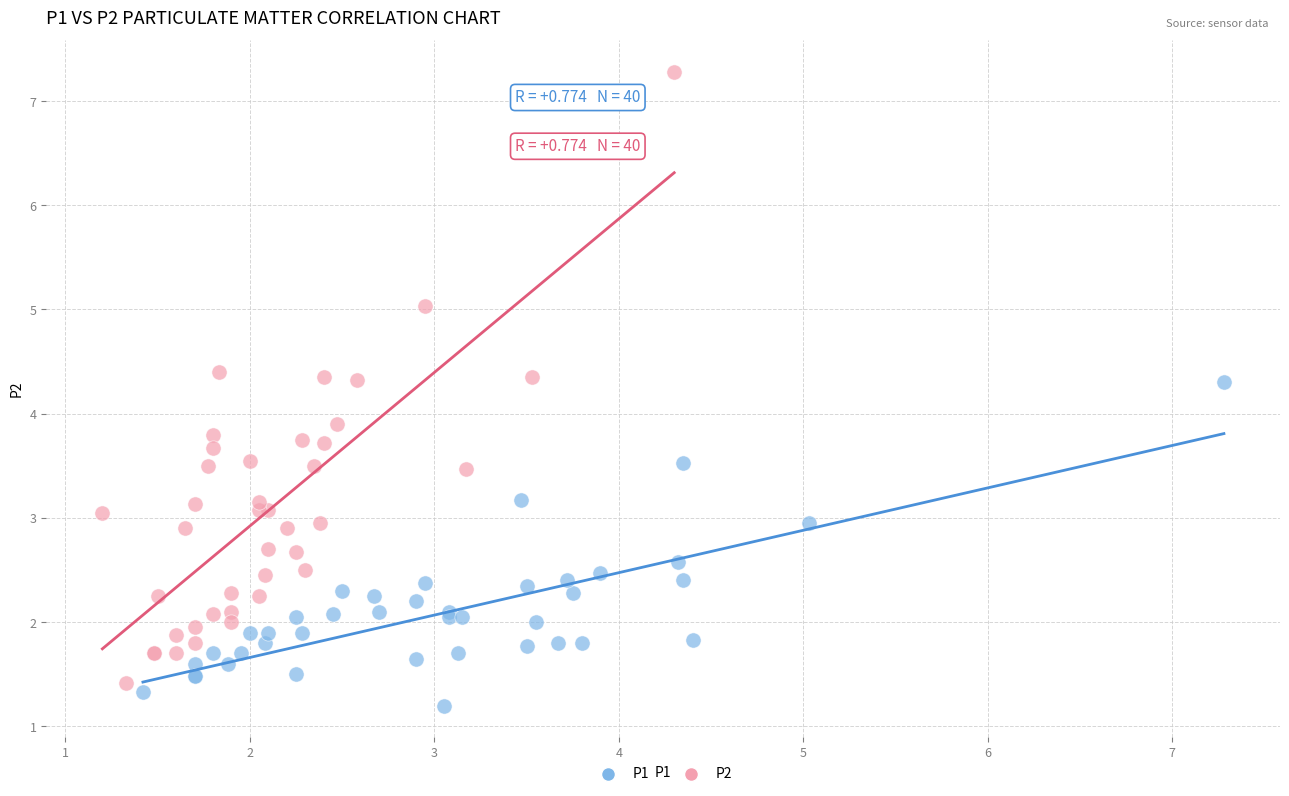

What are all the series names shown in the legend?

P1, P2